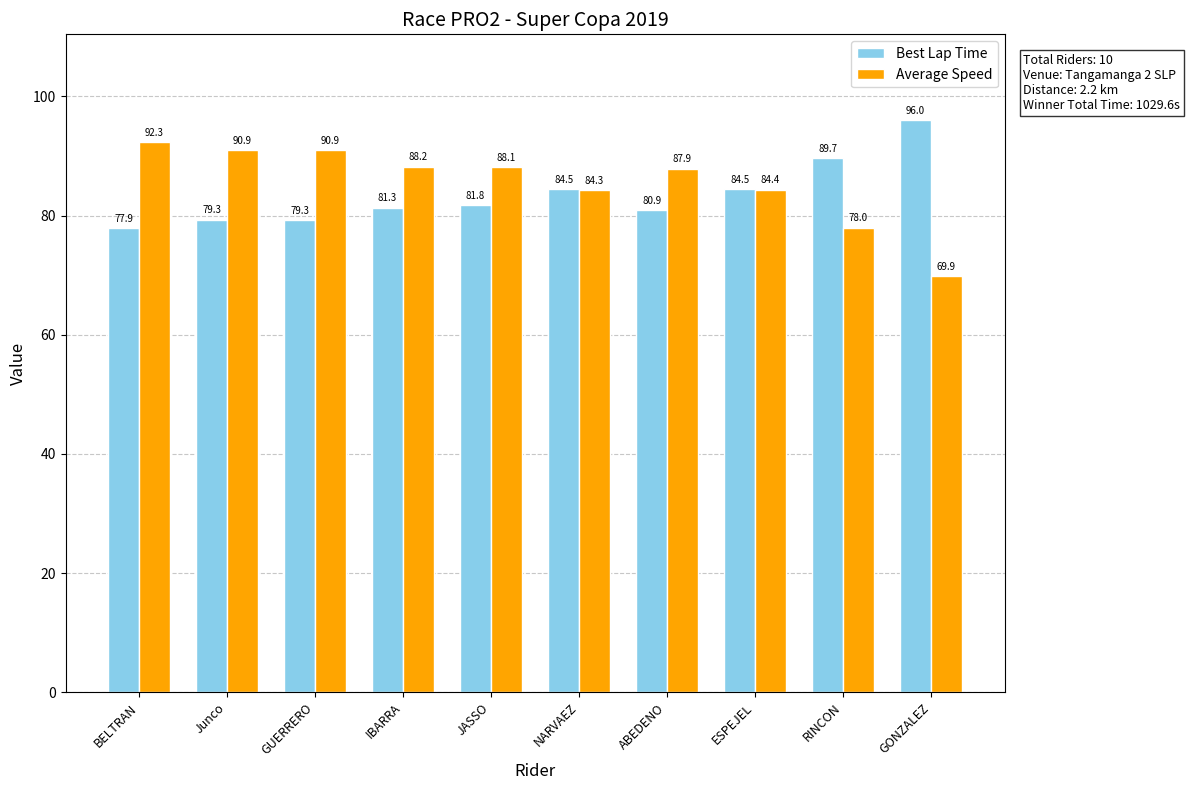

What is the difference between the second highest and minimum values in the Best Lap Time series?

11.8